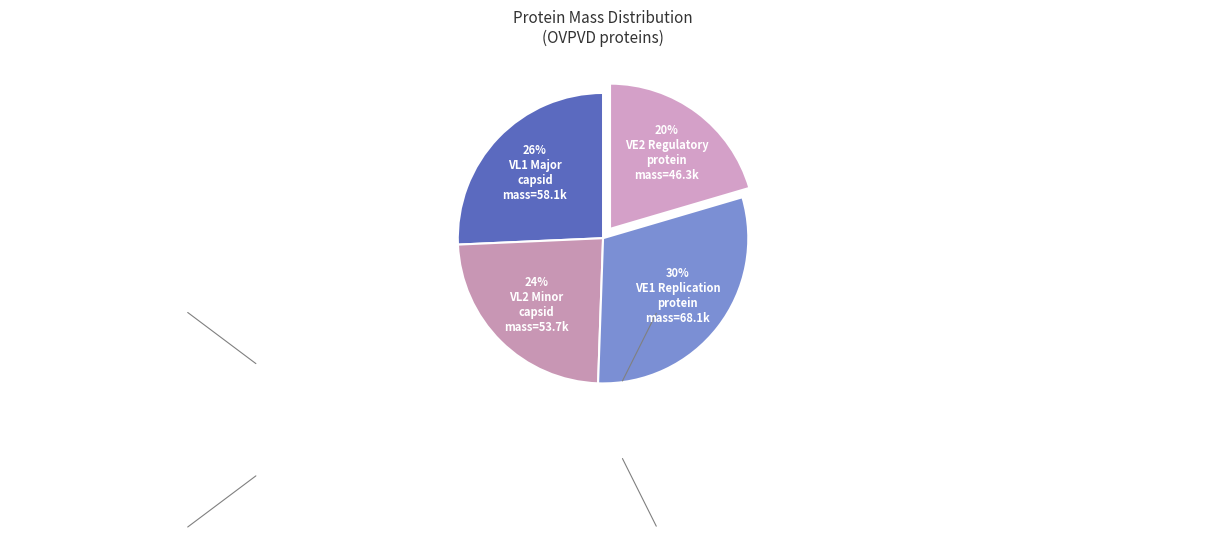

Do VE2_OVPVD Regulatory protein and VL2_OVPVD Minor capsid protein together represent more than half of the pie?

No